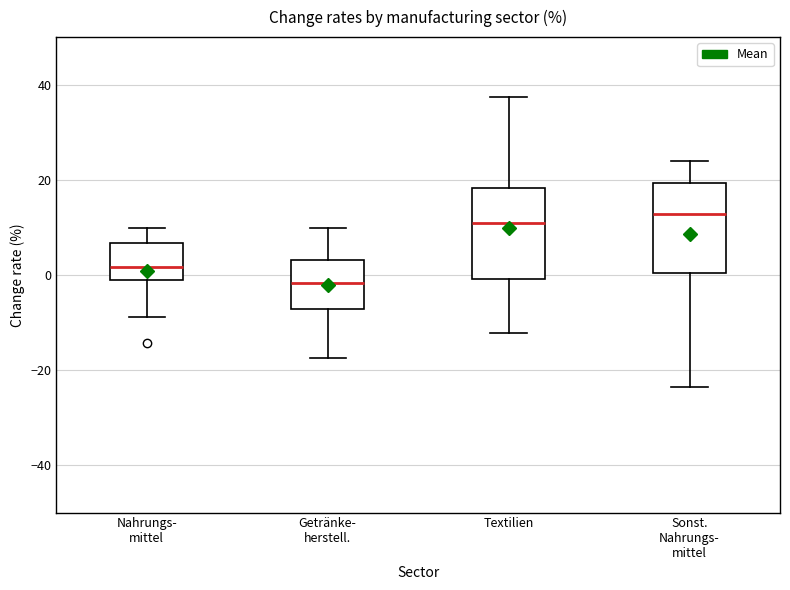

Reading left to right, transcribe this box plot: for each box, give where its median line is, the range the box spans, and where its two whiskers end, as read against the y-axis. The values are not printed on the chart, so give them approximately, as read against the axis.

Nahrungs- mittel: median 2, box -2 to 6, whiskers -8 to 10
Getränke- herstell.: median -2, box -8 to 4, whiskers -18 to 10
Textilien: median 10, box 0 to 18, whiskers -12 to 38
Sonst. Nahrungs- mittel: median 12, box 0 to 20, whiskers -24 to 24